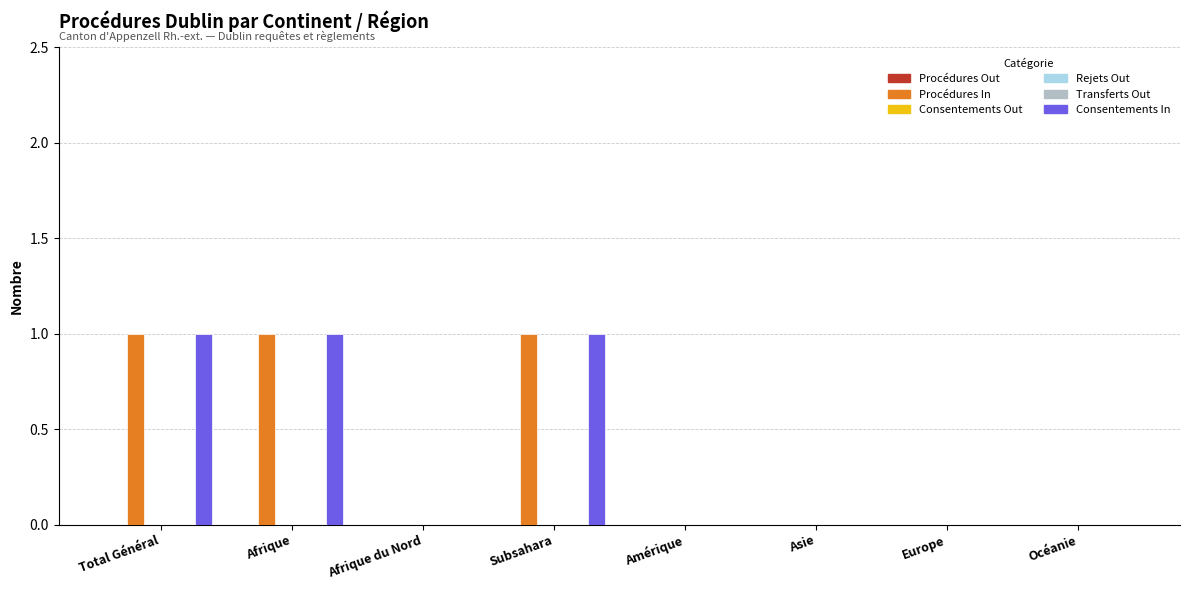

Reading left to right, what are all the values shown in this chart?

Procédures Out: 0	0	0	0	0	0	0	0
Procédures In: 1	1	0	1	0	0	0	0
Consentements Out: 0	0	0	0	0	0	0	0
Rejets Out: 0	0	0	0	0	0	0	0
Transferts Out: 0	0	0	0	0	0	0	0
Consentements In: 1	1	0	1	0	0	0	0